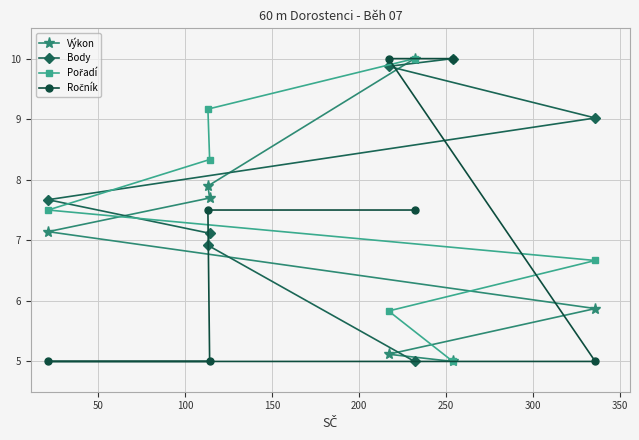

What is the smallest value displayed?

5.0